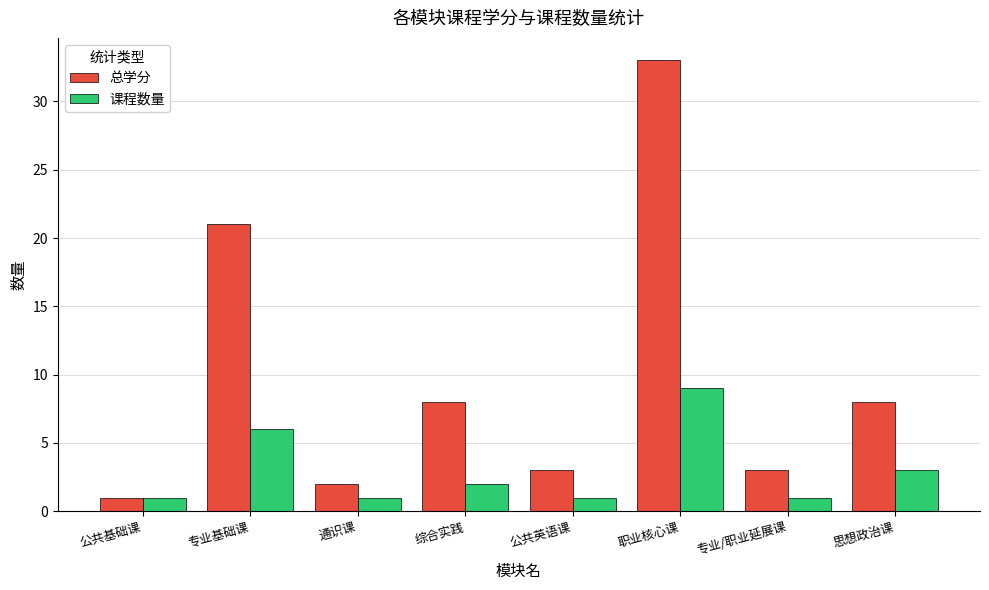

What position from the left is 专业基础课?

2